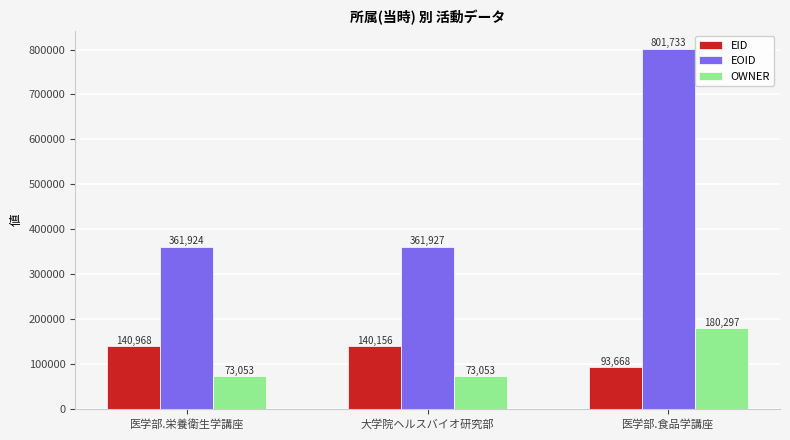

Does the chart contain stacked bars?

No